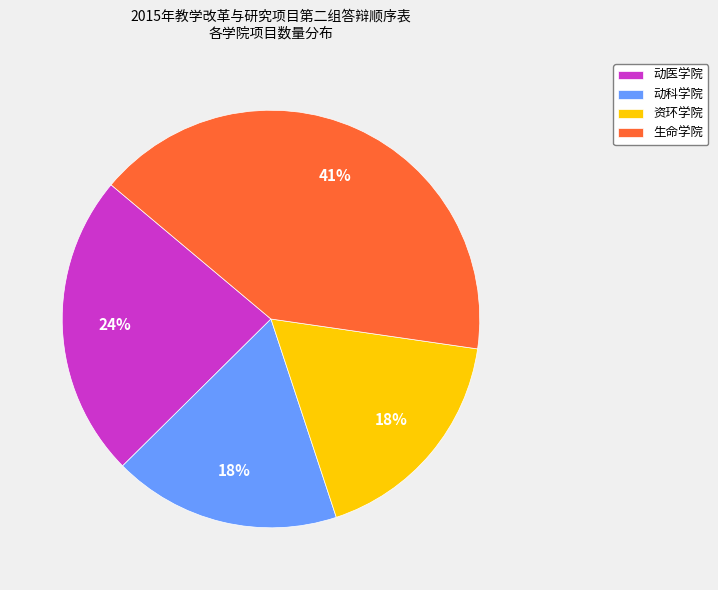

The 生命学院 slice represents 41% of the pie. True or false?

True